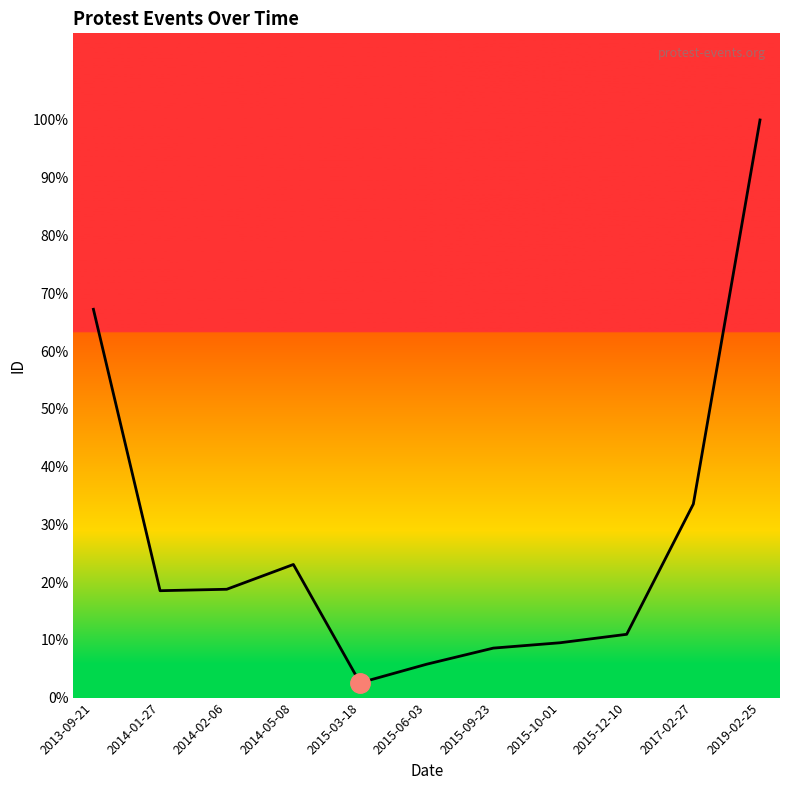

At which category does the data reach its first local valley?

2014-01-27